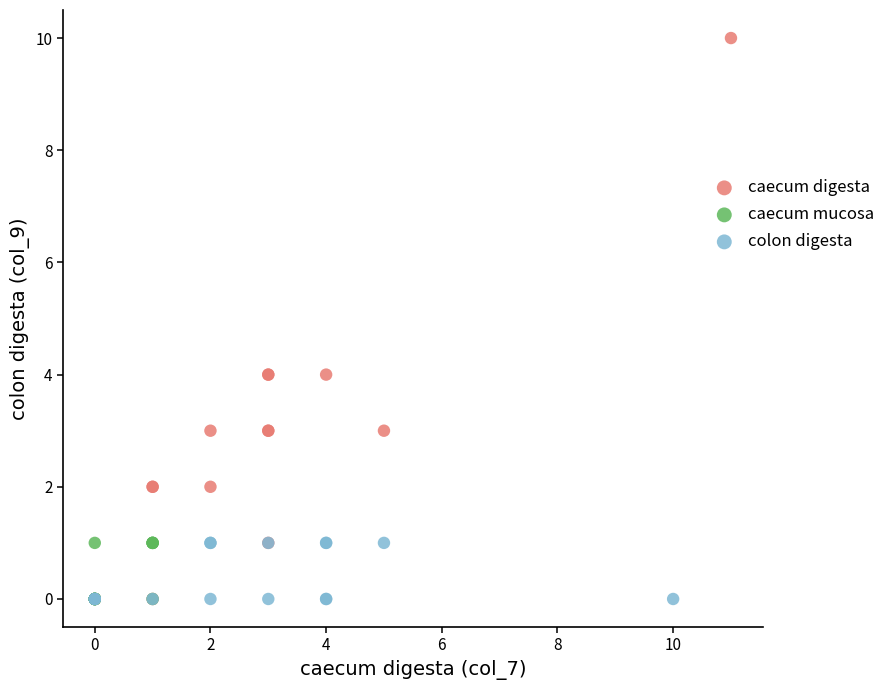

Which series reaches the maximum Y coordinate?

caecum digesta